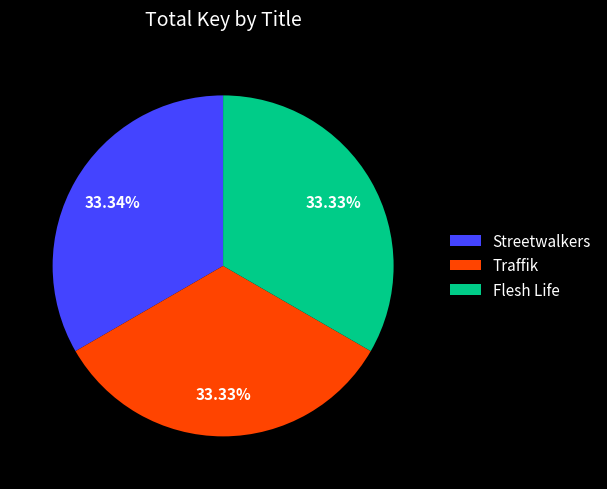

What is the ratio of the value at Streetwalkers to the value at Flesh Life?

1.0